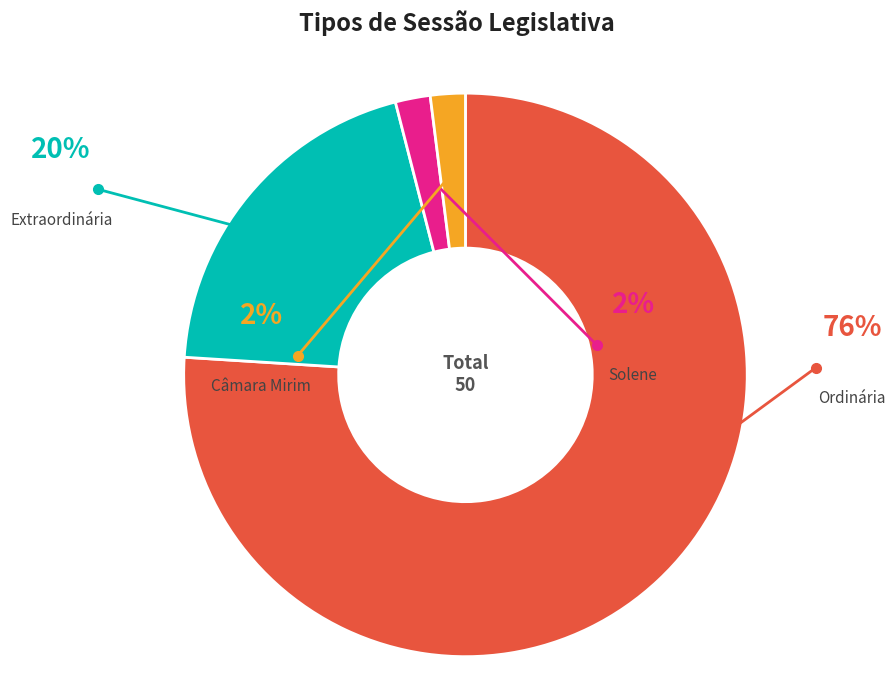

Rank the categories by value from lowest to highest.

Solene, Câmara Mirim, Extraordinária, Ordinária